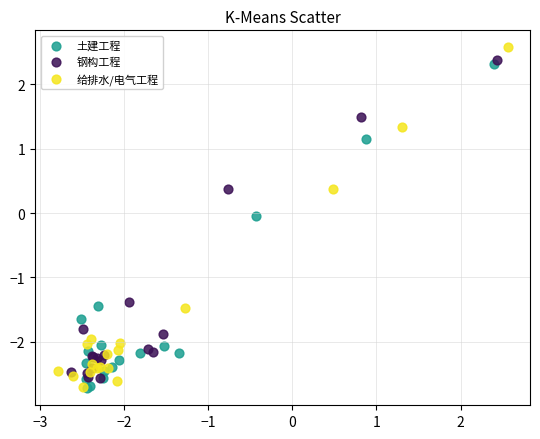

Which series has the largest Y range (max minus min)?

给排水/电气工程